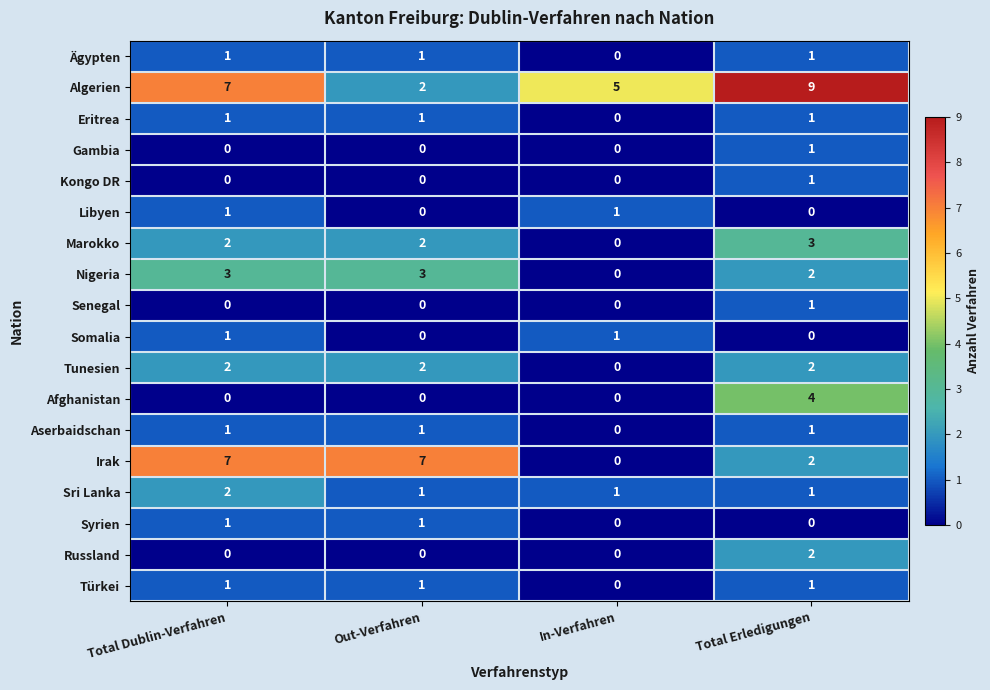

What is the sum of the Nigeria values at Total Erledigungen and Out-Verfahren?

5